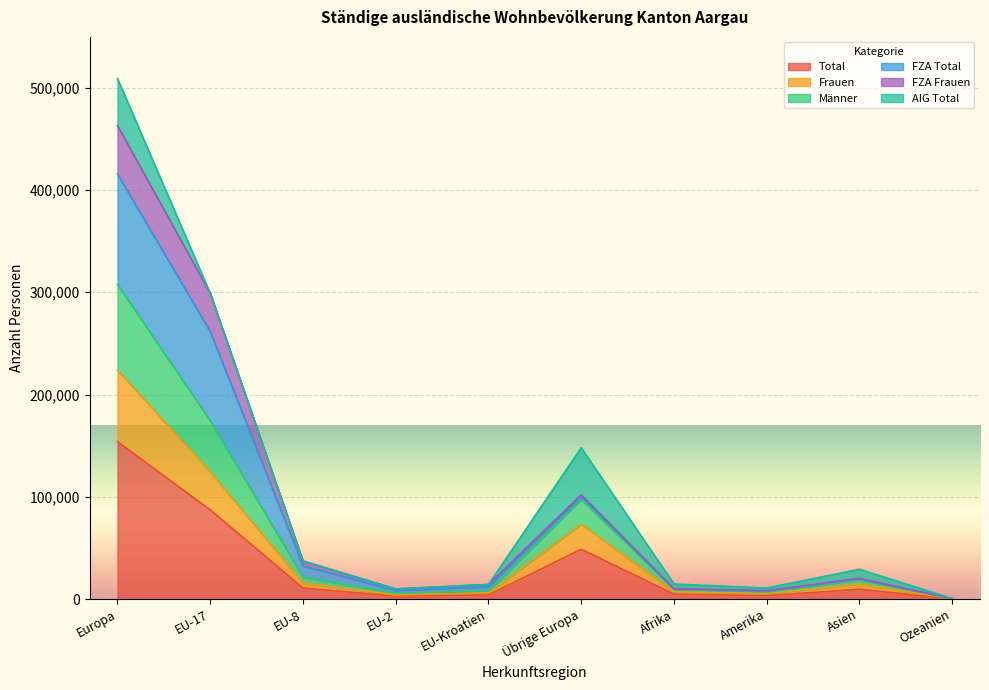

Where is the first local maximum for Total?

Übrige Europa